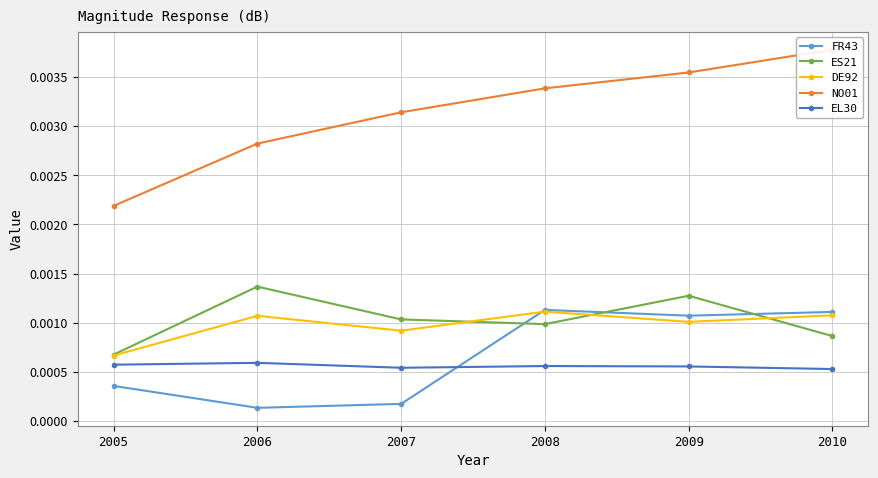

True or false: NO01 has more than 0 interior local peaks.

False